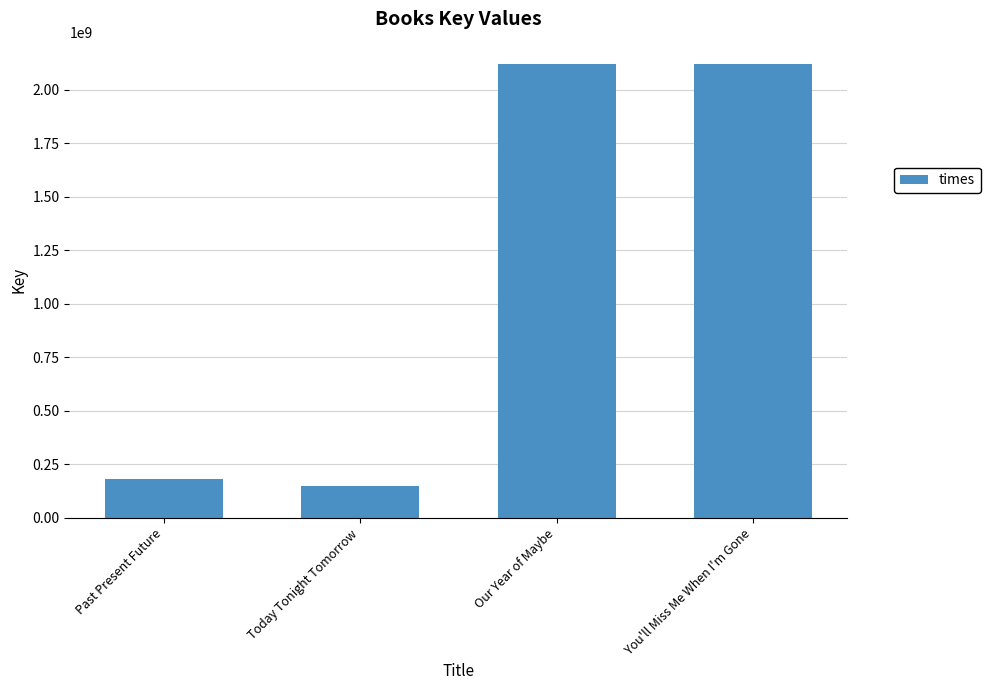

What is the sum of the values at Past Present Future and You'll Miss Me When I'm Gone?

2302536334